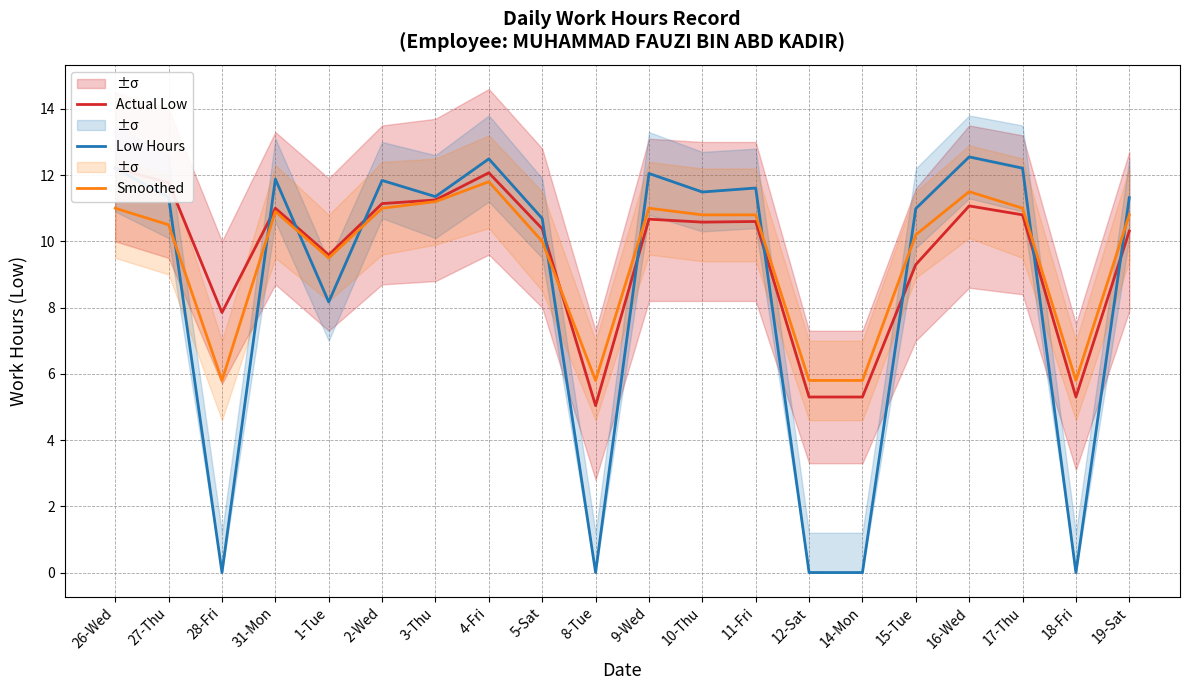

List the labels in order of Smoothed value, largest first.

4-Fri, 16-Wed, 3-Thu, 26-Wed, 2-Wed, 9-Wed, 17-Thu, 31-Mon, 10-Thu, 11-Fri, 19-Sat, 27-Thu, 15-Tue, 5-Sat, 1-Tue, 28-Fri, 8-Tue, 12-Sat, 14-Mon, 18-Fri